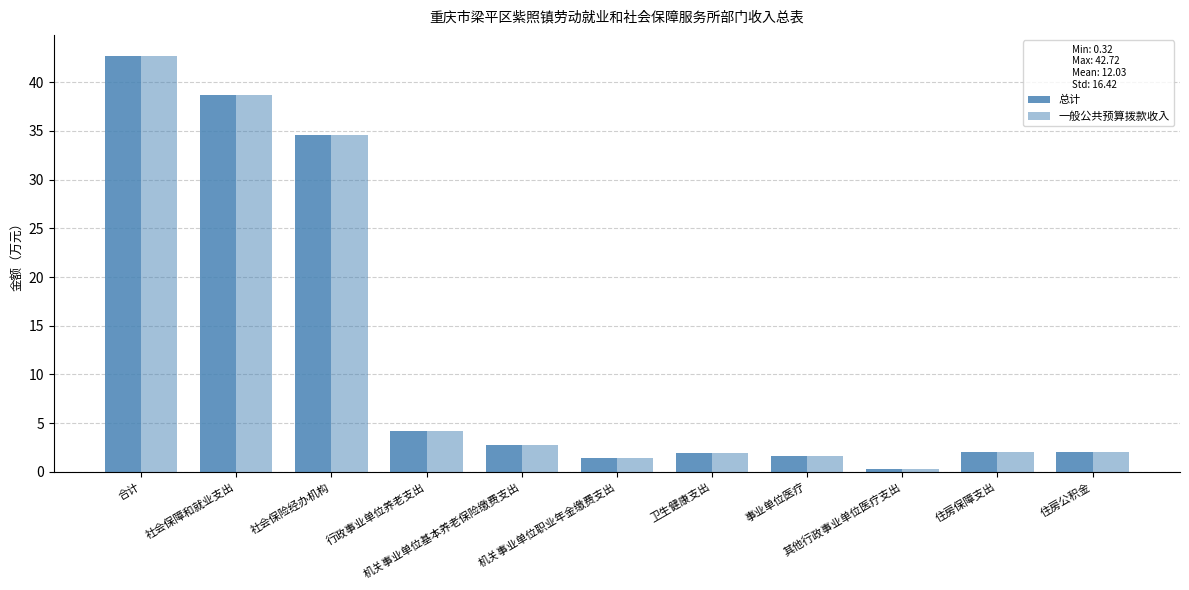

What is the sum of the 总计 values at 社会保障和就业支出 and 住房保障支出?

40.8